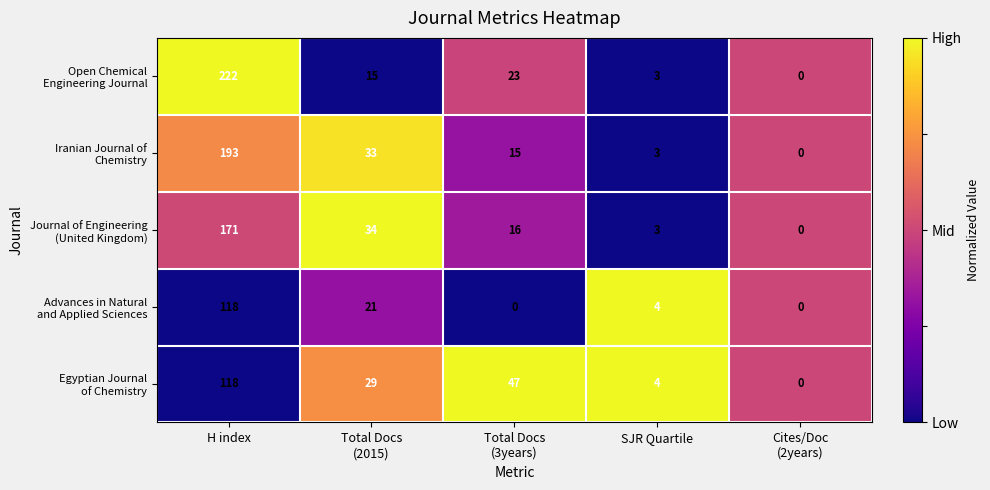

What is the difference between the highest and lowest values at H index?

104